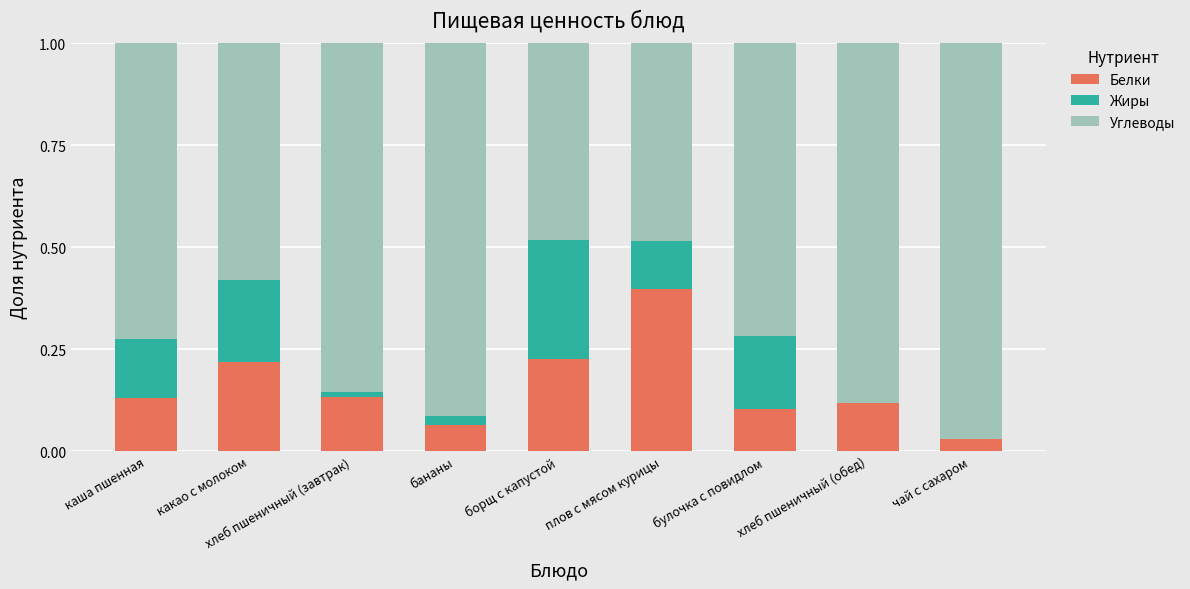

What is the maximum value for Белки?

0.4